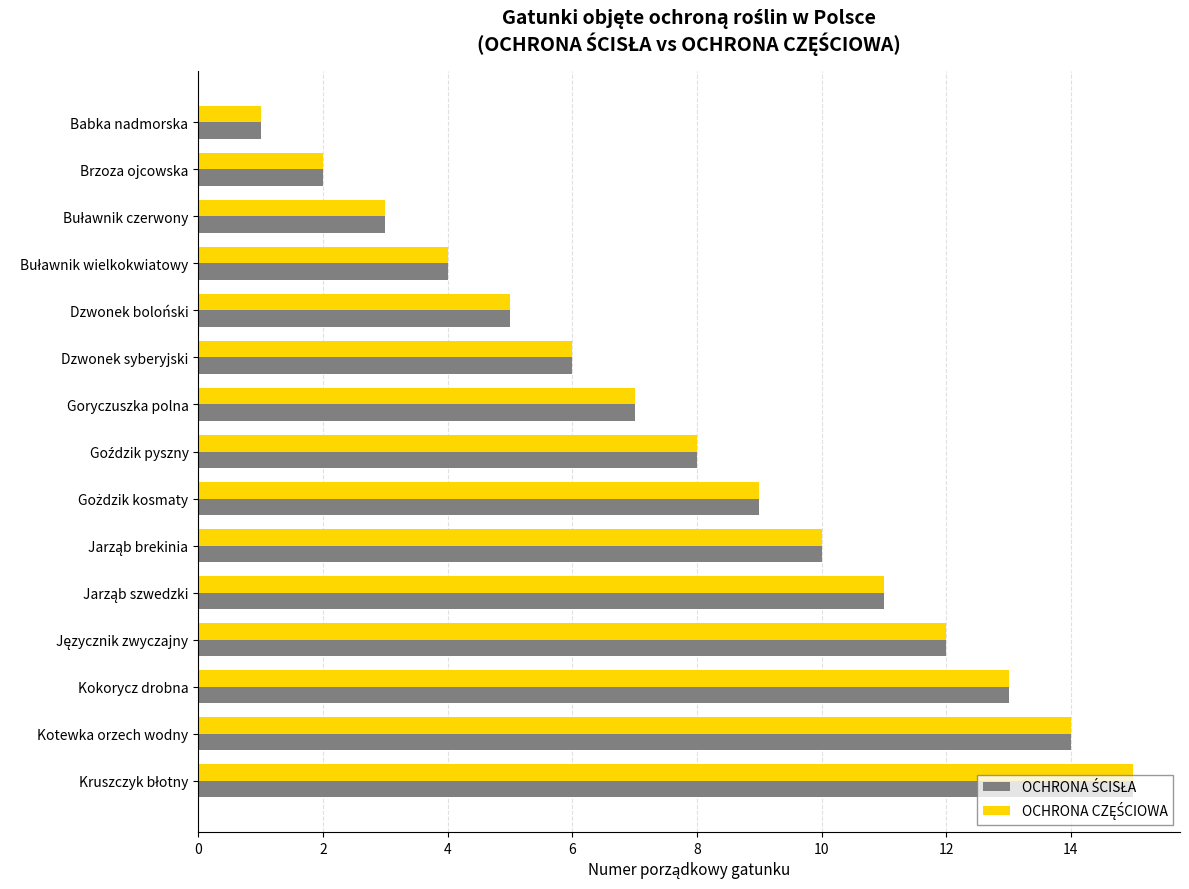

At which category does the chart reach its minimum across all series?

Babka nadmorska